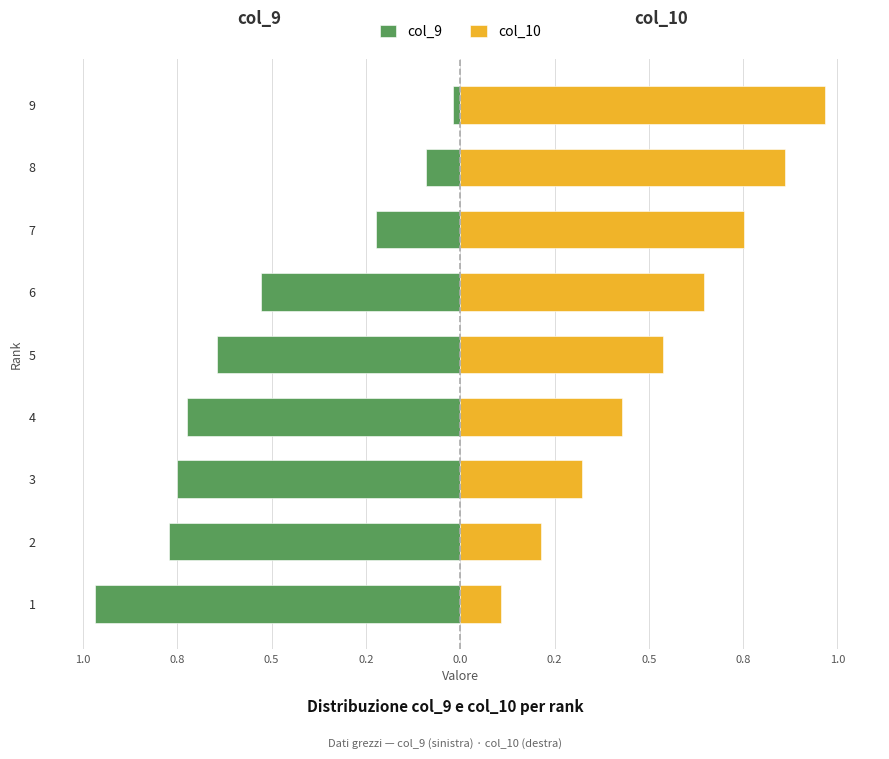

Is the value of col_9 at 3 greater than the value of col_10 at 2?

No